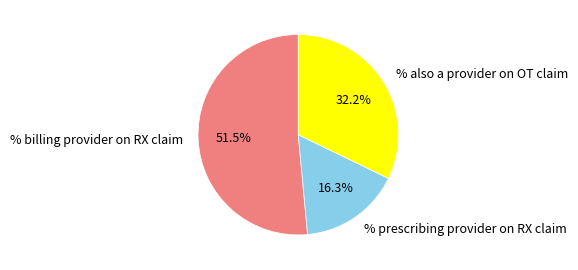

Which category has the biggest portion of the pie?

% billing provider on RX claim